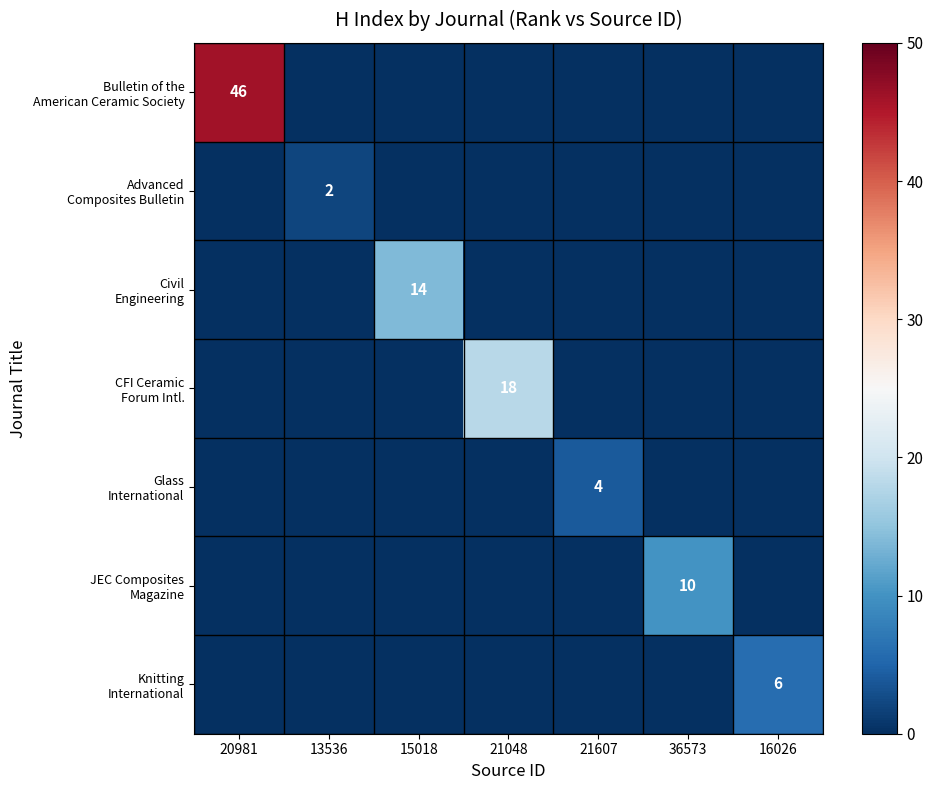

What is the maximum value for Civil Engineering?

14